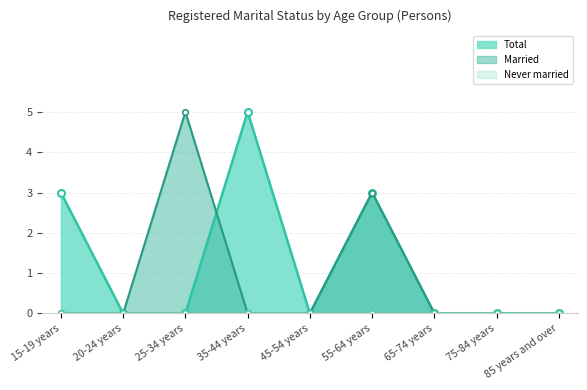

What is the label of the 2nd point from the right?

75-84 years